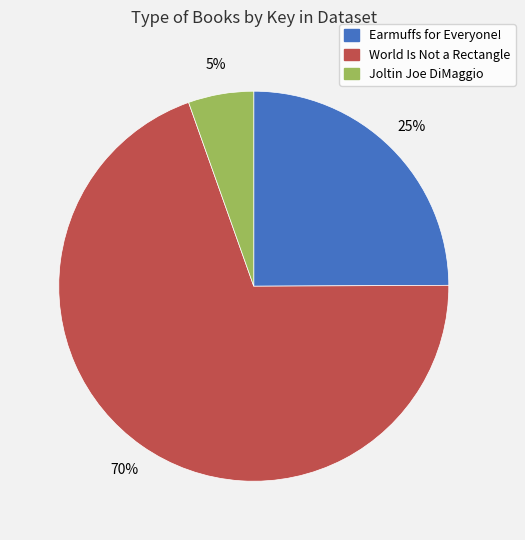

How many slices are in this pie chart?

3